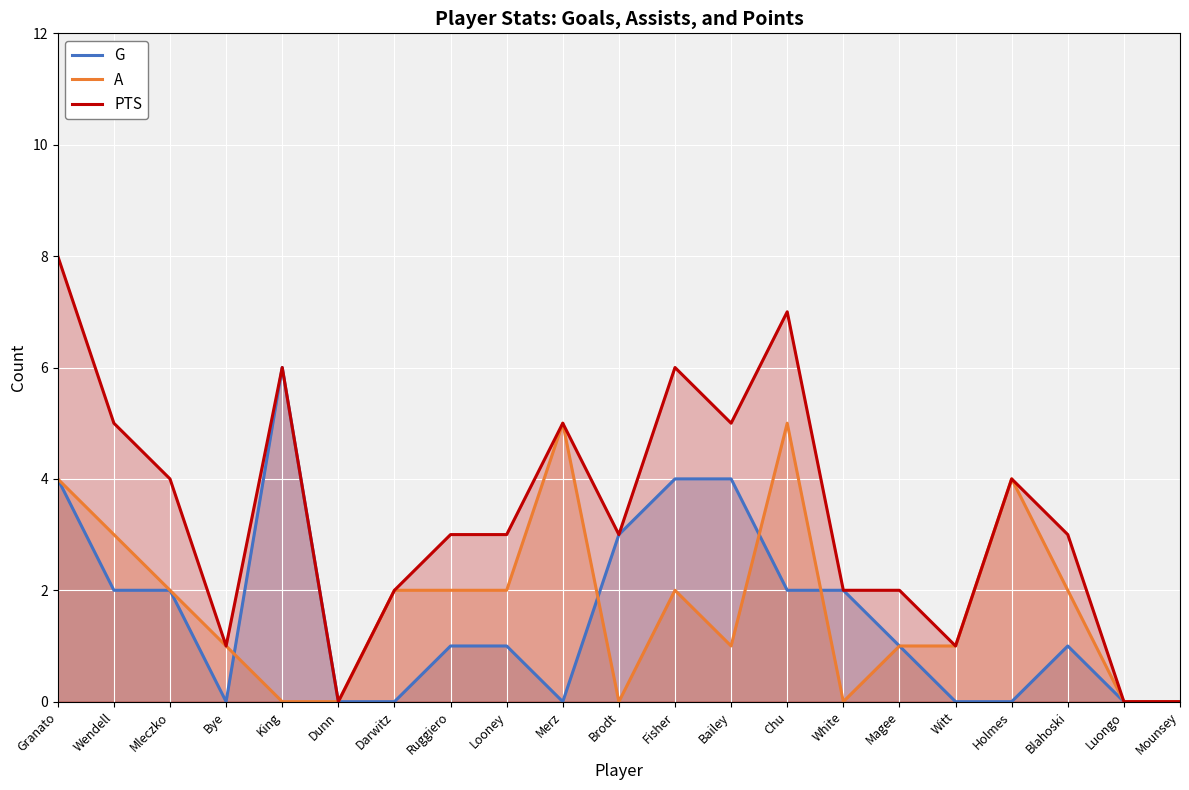

Where do G and A first cross each other?

Bye and King